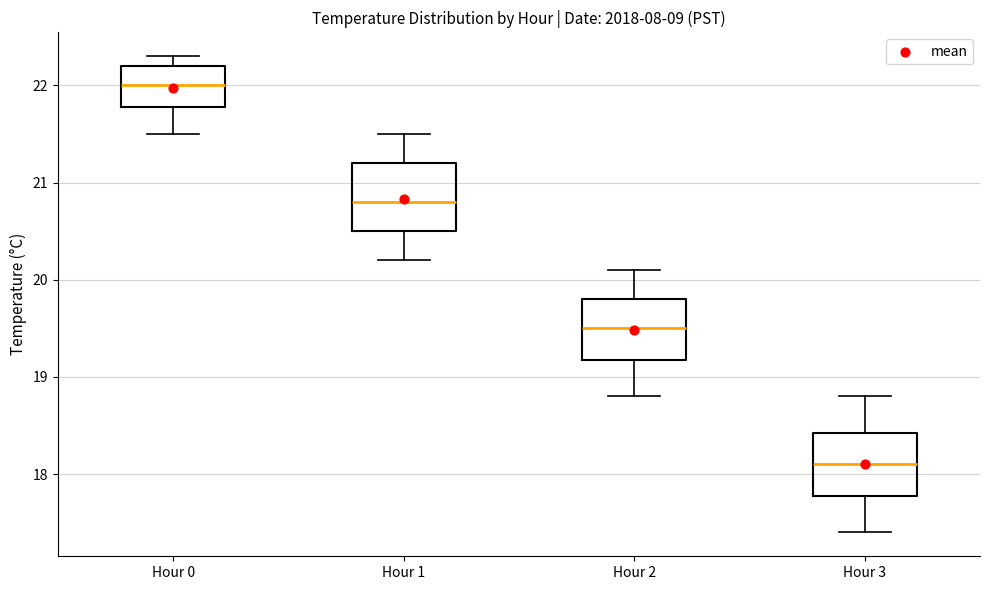

Reading left to right, read every box against the y-axis: the position of its median line, the range the box covers, and the ends of its whiskers. The values are not printed on the chart, so give them approximately, as read against the axis.

Hour 0: median 22.0, box 21.8 to 22.2, whiskers 21.5 to 22.3
Hour 1: median 20.8, box 20.5 to 21.2, whiskers 20.2 to 21.5
Hour 2: median 19.5, box 19.2 to 19.8, whiskers 18.8 to 20.1
Hour 3: median 18.1, box 17.8 to 18.4, whiskers 17.4 to 18.8